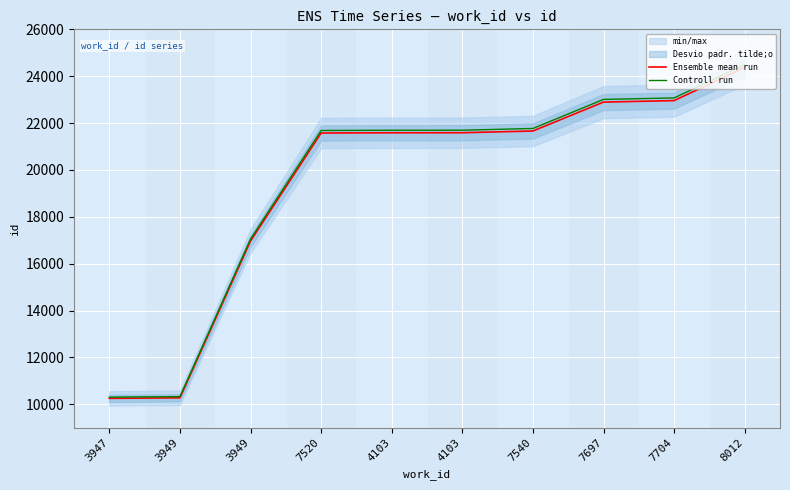

True or false: Controll run has more than 0 interior local peaks.

False